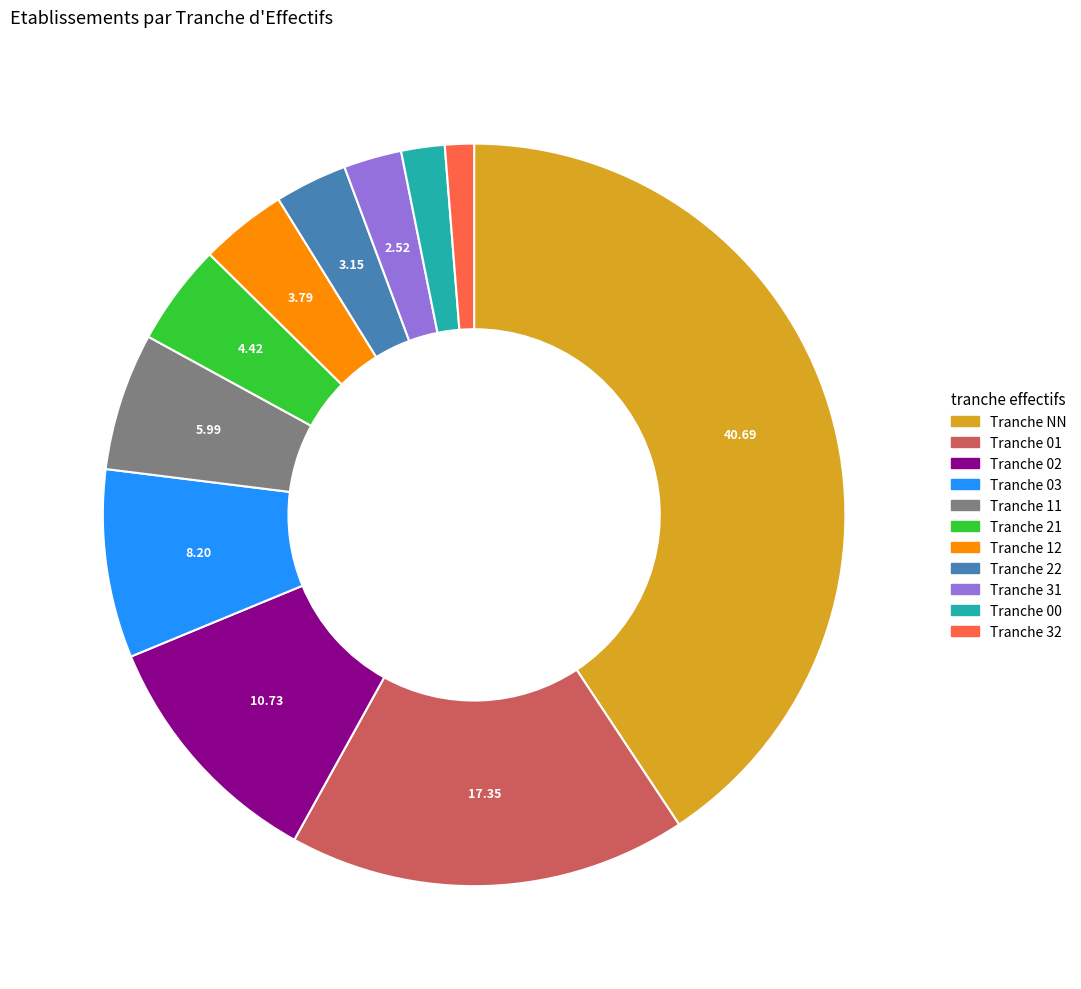

Is there a majority slice in this chart?

No